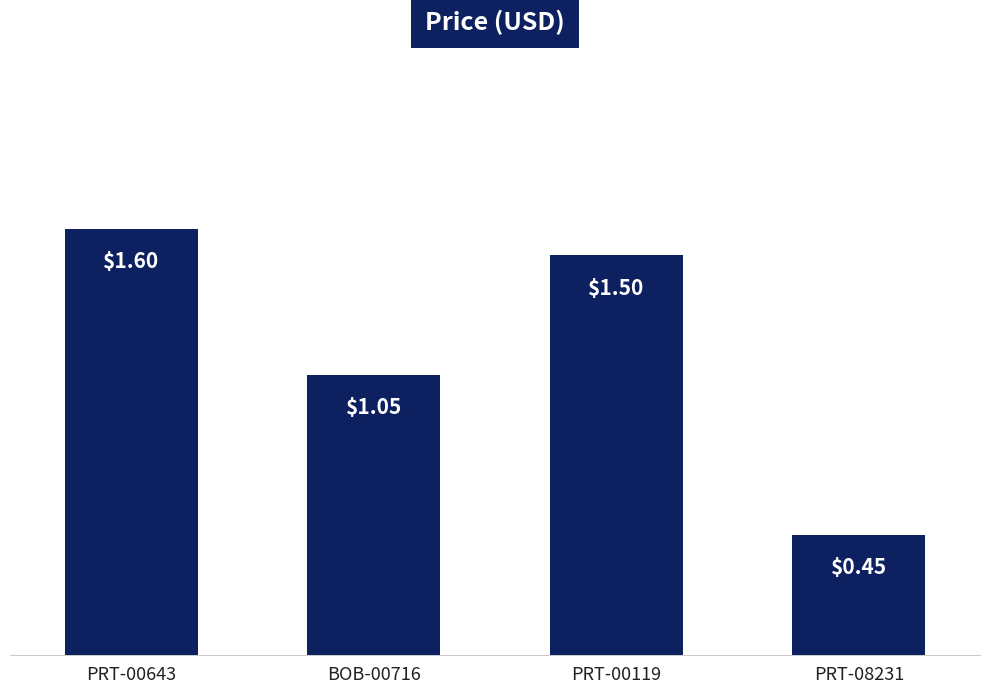

Rank the categories by value from lowest to highest.

PRT-08231, BOB-00716, PRT-00119, PRT-00643